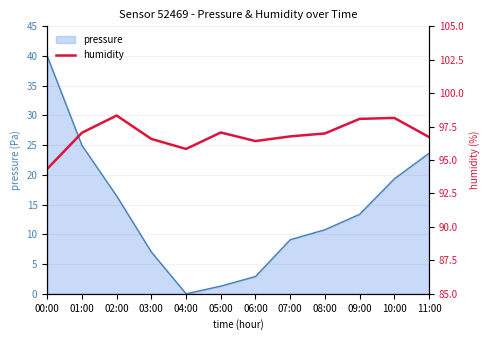

True or false: pressure has a value of 7.0 at 03:00.

True